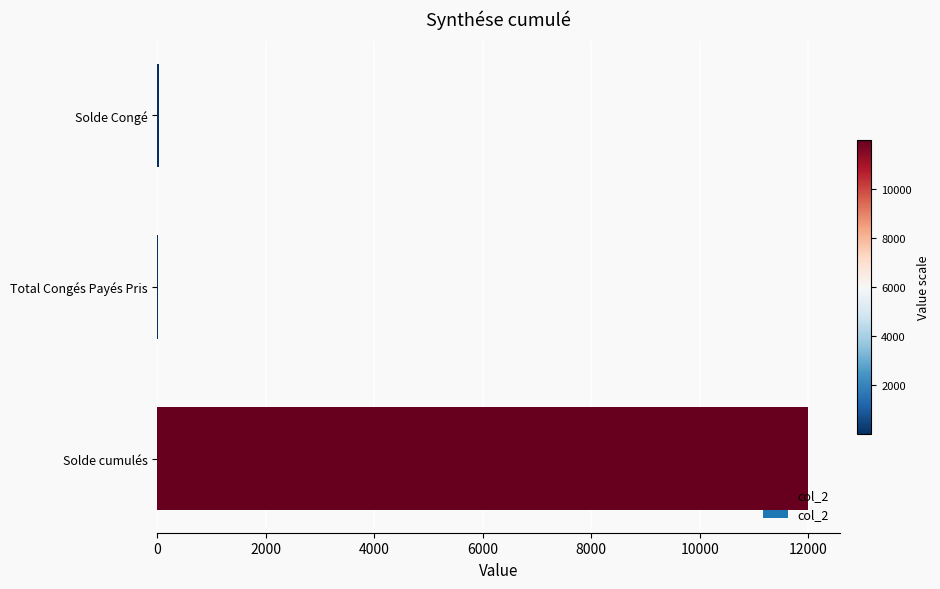

Which has a higher value, Solde cumulés or Solde Congé?

Solde cumulés